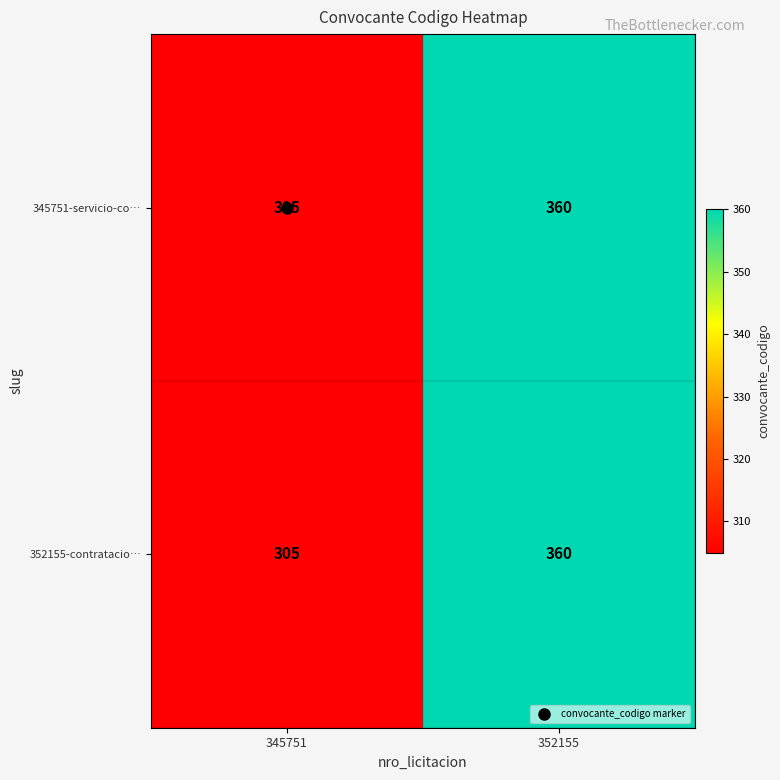

Rank the categories by 352155-contratacio… value from lowest to highest.

345751, 352155